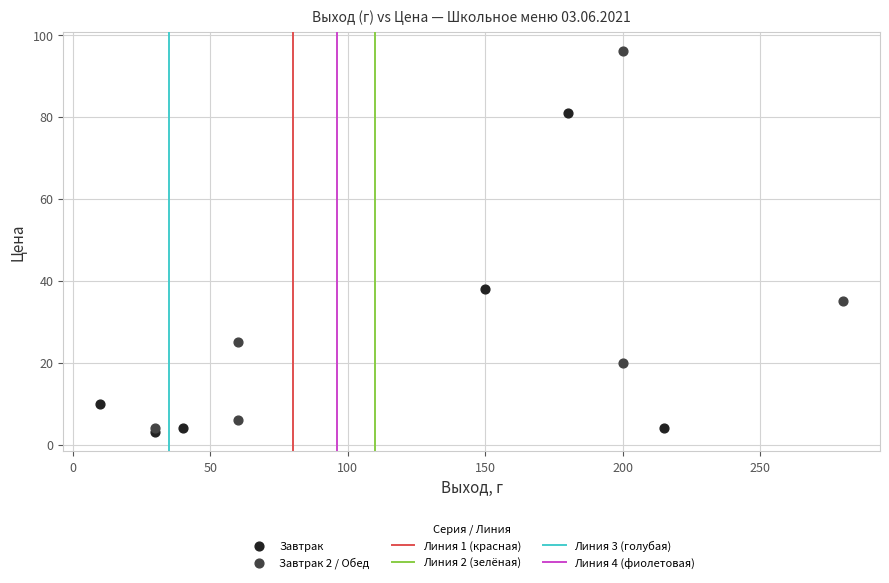

Which series has the widest spread of Y values?

Завтрак 2 / Обед